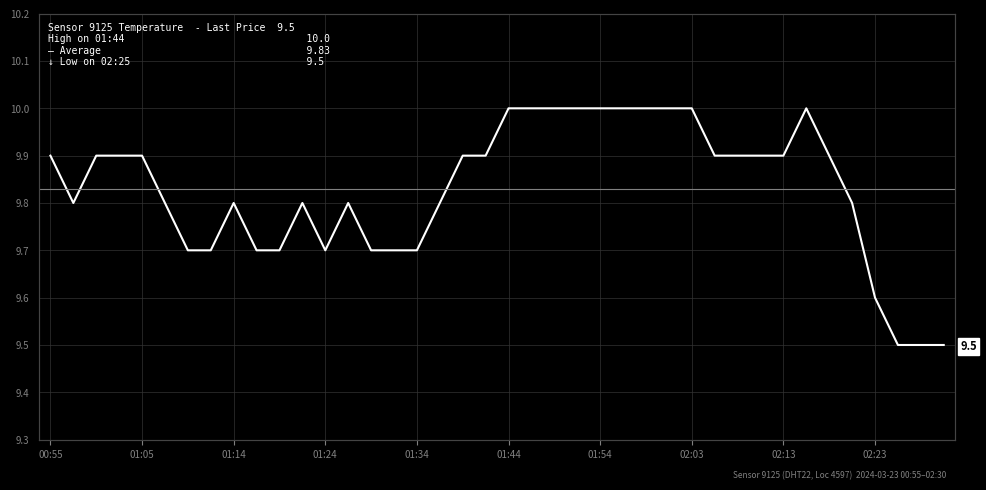

How many categories are shown in the chart?

40